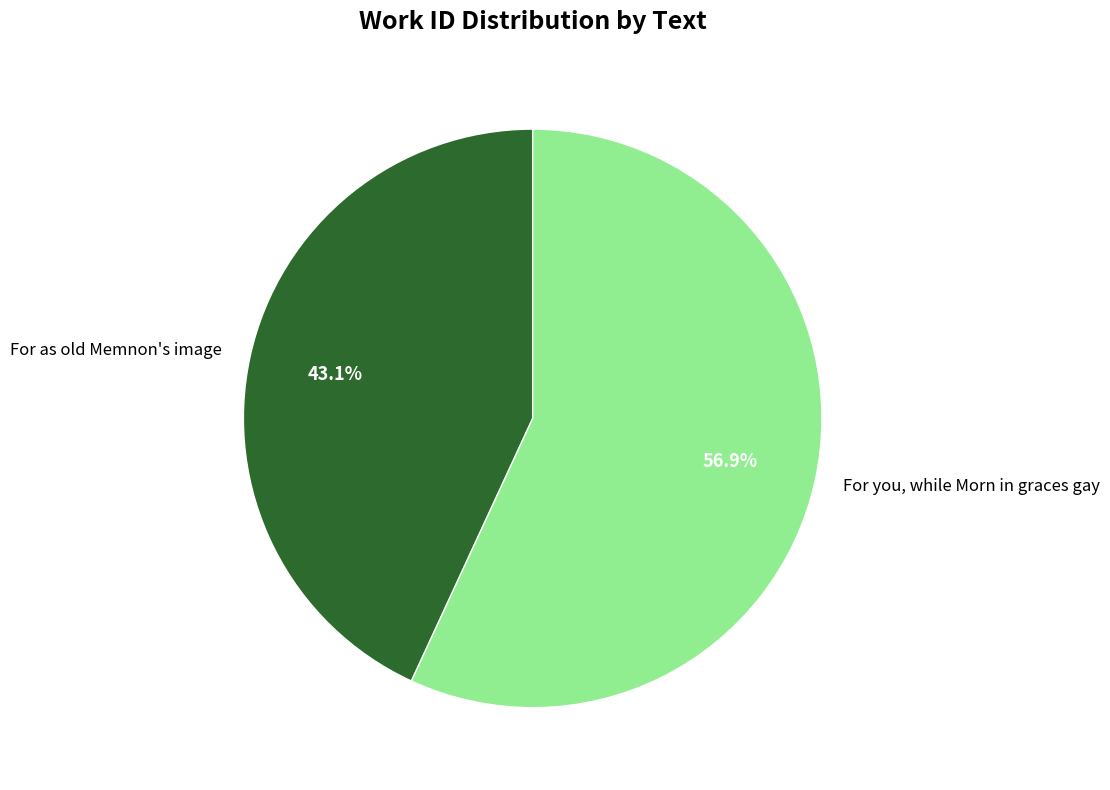

To the nearest percent, what is the difference between the largest and smallest slice percentages?

14%